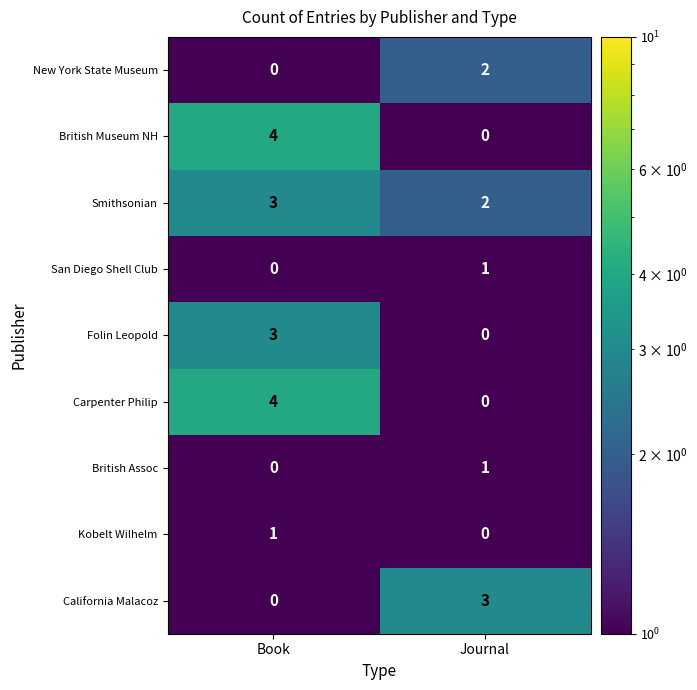

What is the spread (max minus min) of values at Book?

4